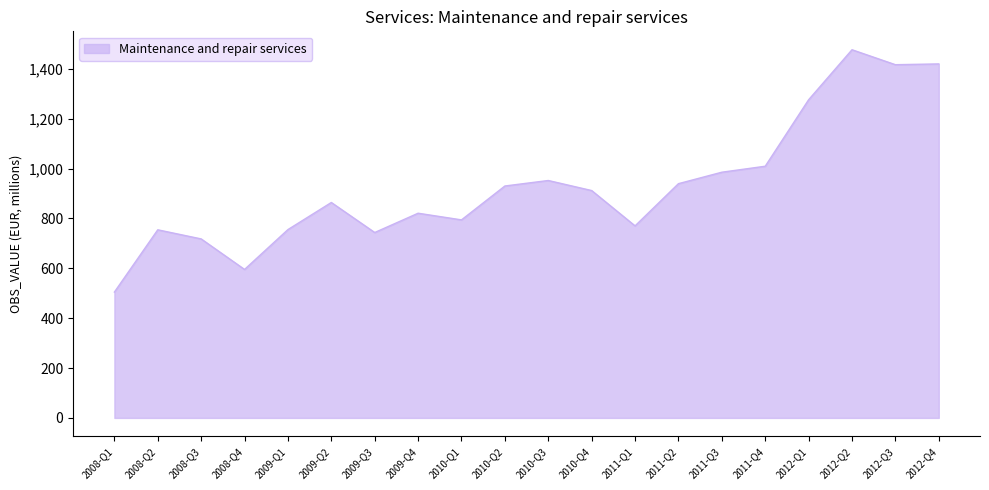

True or false: the data shows 1276.2 at 2012-Q1.

True